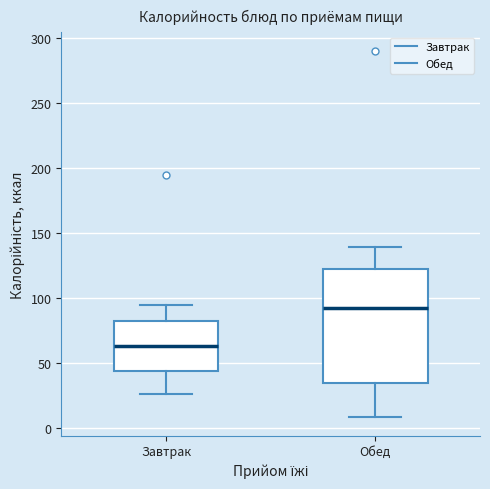

Reading left to right, read every box against the y-axis: the position of its median line, the range the box covers, and the ends of its whiskers. The values are not printed on the chart, so give them approximately, as read against the axis.

Завтрак: median 65, box 45 to 80, whiskers 25 to 95
Обед: median 90, box 35 to 120, whiskers 10 to 140